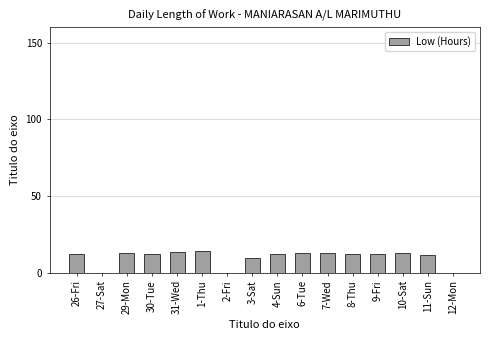

What is the sum of all values?

159.4